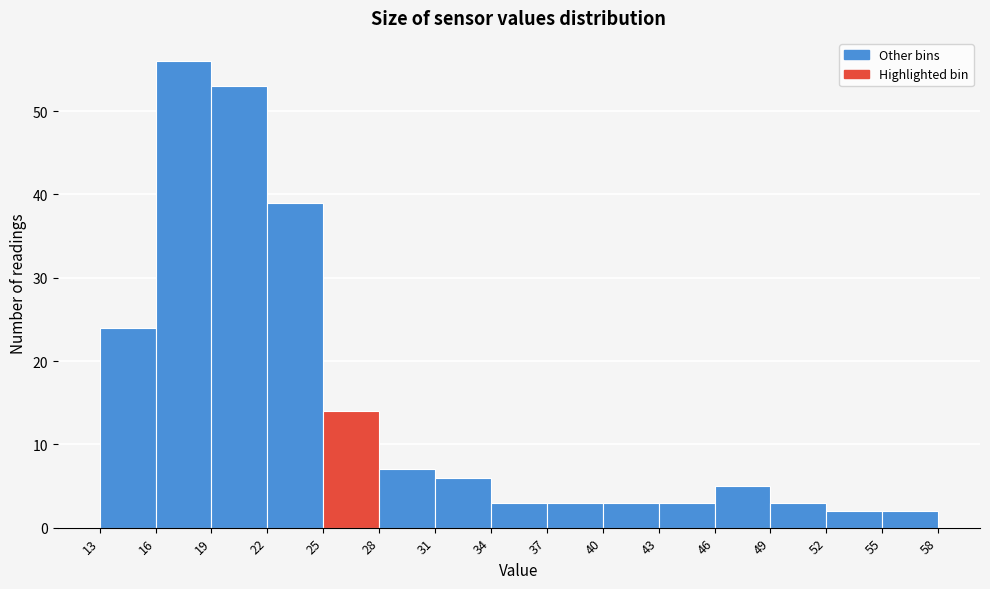

What is the height of the bar covering 22 to 25 on the x-axis? The values are not printed on the chart, so give them approximately, as read against the axis.

39